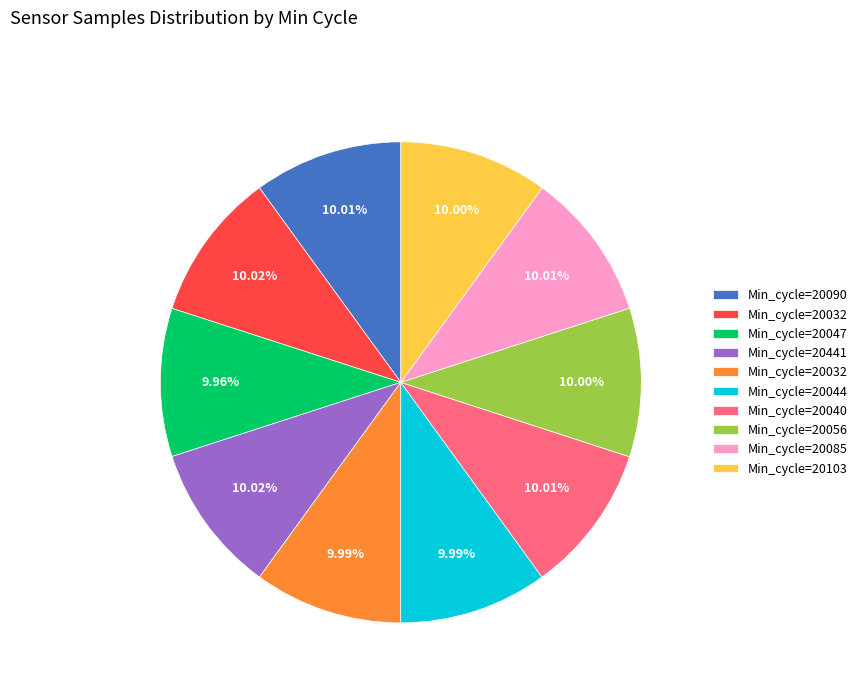

Is there a majority slice in this chart?

No